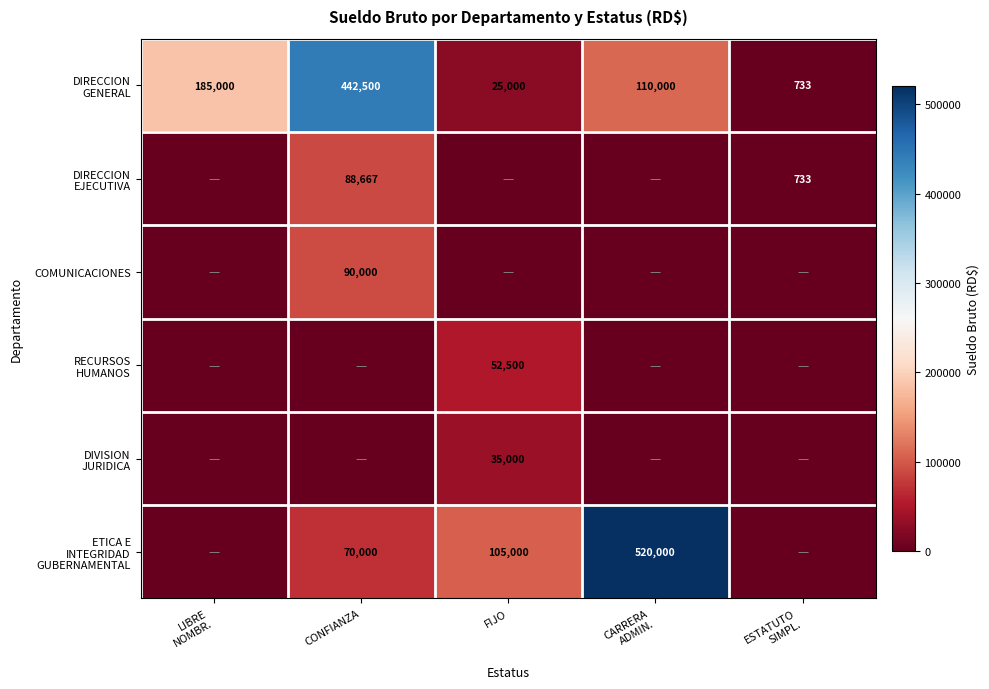

Is it true that COMUNICACIONES equals 90000 at CONFIANZA?

True